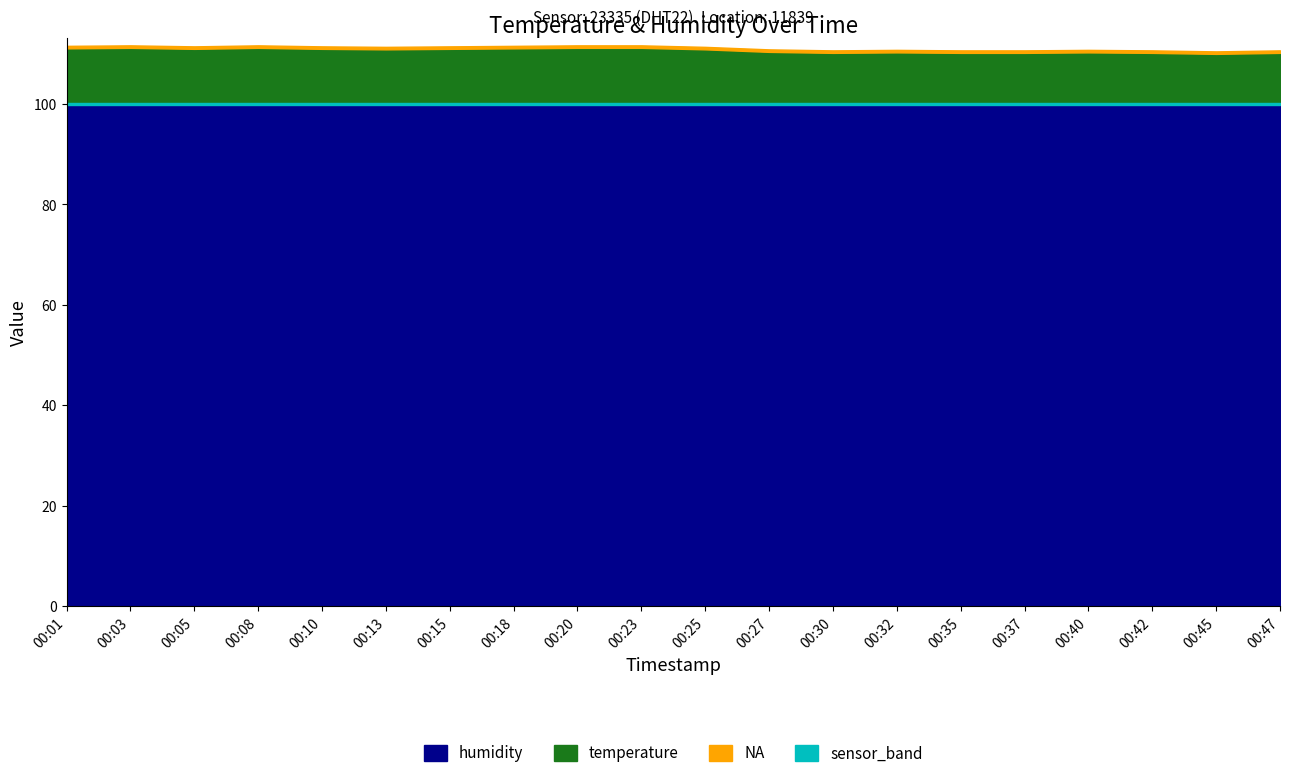

Count the number of categories in the chart.

20